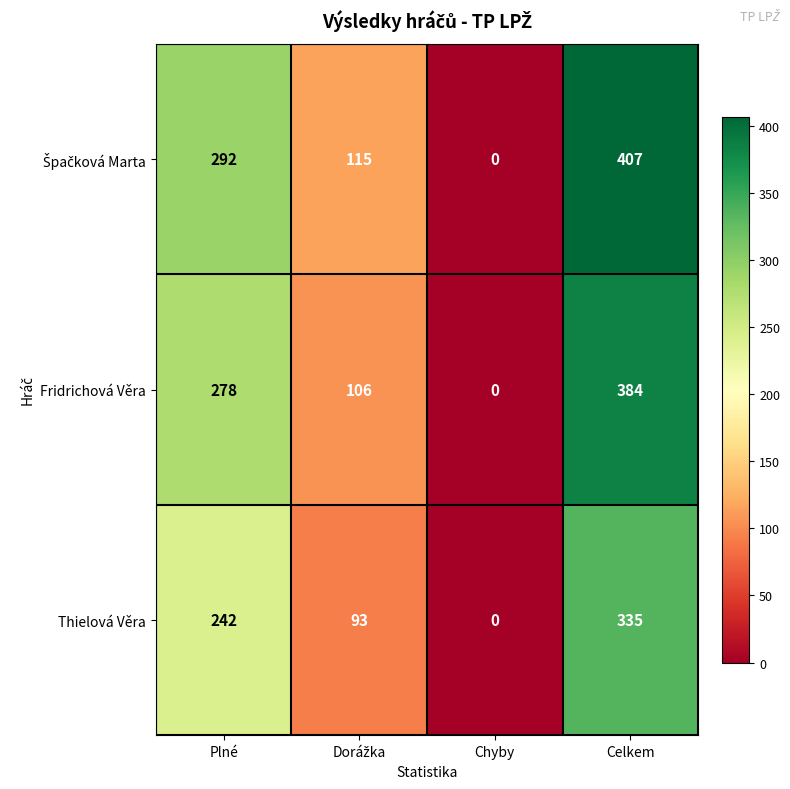

What is the difference between the maximum and second lowest values in the Fridrichová Věra series?

278